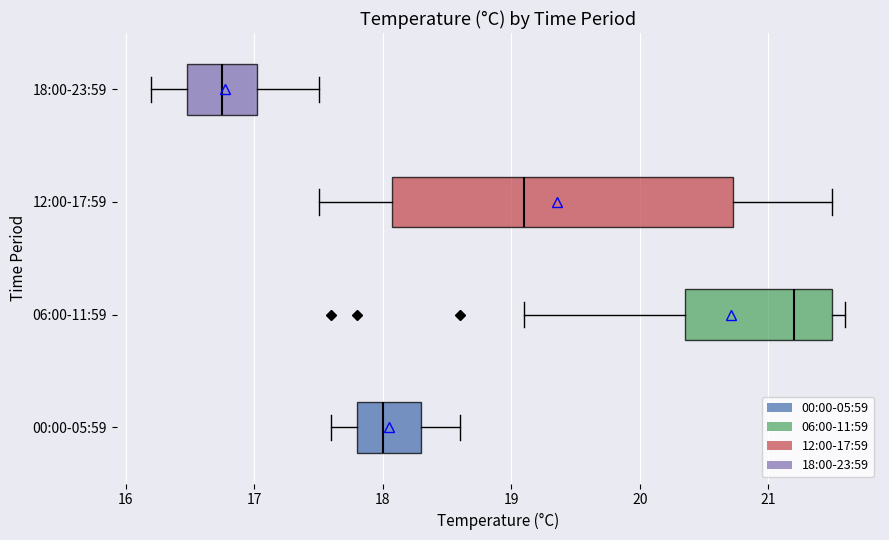

Reading bottom to top, transcribe this box plot: for each box, give where its median line is, the range the box spans, and where its two whiskers end, as read against the x-axis. The values are not printed on the chart, so give them approximately, as read against the axis.

00:00-05:59: median 18.0, box 17.8 to 18.3, whiskers 17.6 to 18.6
06:00-11:59: median 21.2, box 20.4 to 21.5, whiskers 19.1 to 21.6
12:00-17:59: median 19.1, box 18.1 to 20.7, whiskers 17.5 to 21.5
18:00-23:59: median 16.8, box 16.5 to 17.0, whiskers 16.2 to 17.5